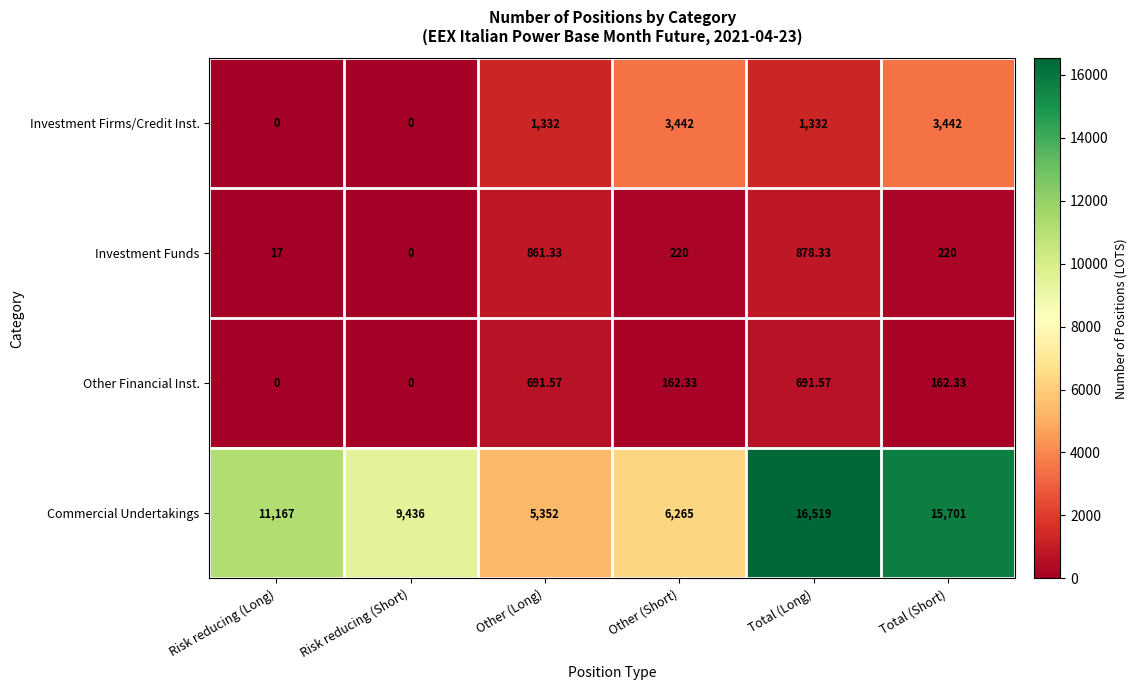

Rank the series at Other (Short) from lowest to highest value.

Other Financial Inst., Investment Funds, Investment Firms/Credit Inst., Commercial Undertakings